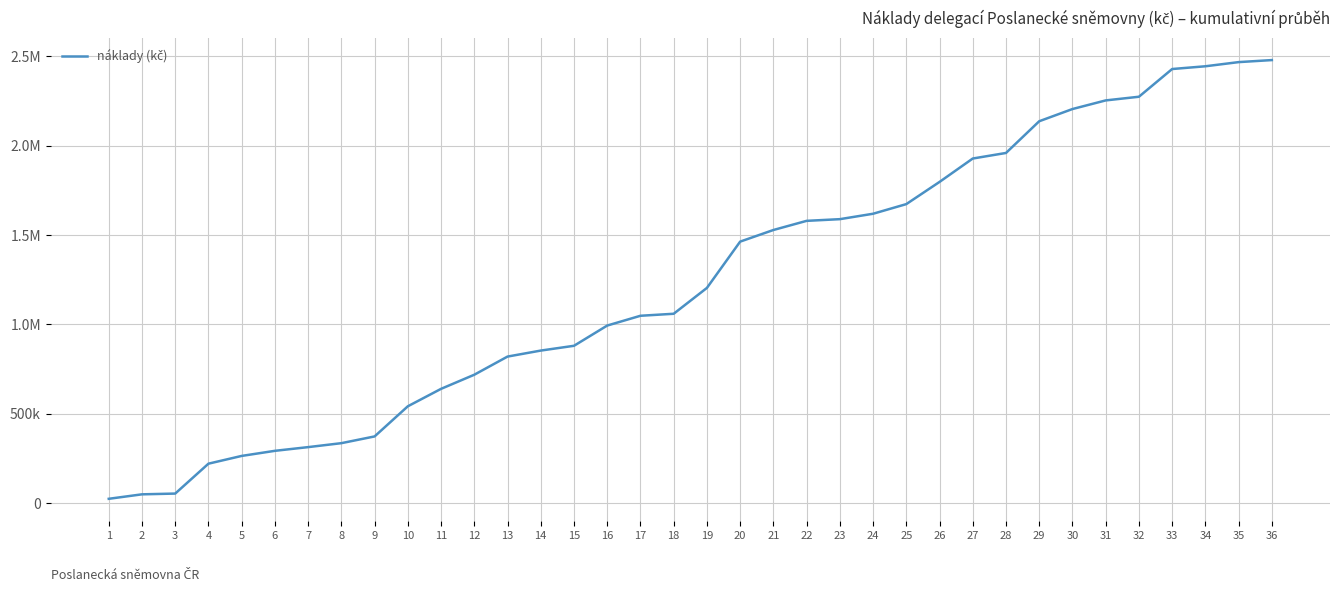

Rank the categories by value from lowest to highest.

1, 2, 3, 4, 5, 6, 7, 8, 9, 10, 11, 12, 13, 14, 15, 16, 17, 18, 19, 20, 21, 22, 23, 24, 25, 26, 27, 28, 29, 30, 31, 32, 33, 34, 35, 36